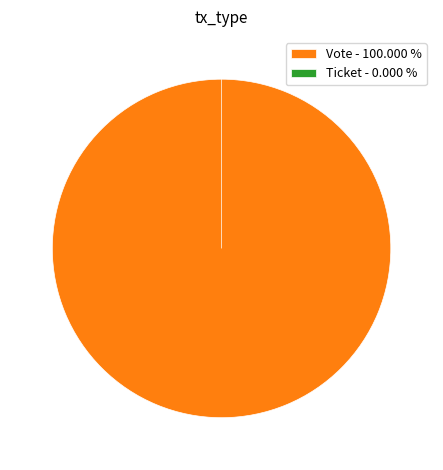

What is the change in value from Vote to Ticket?

-1